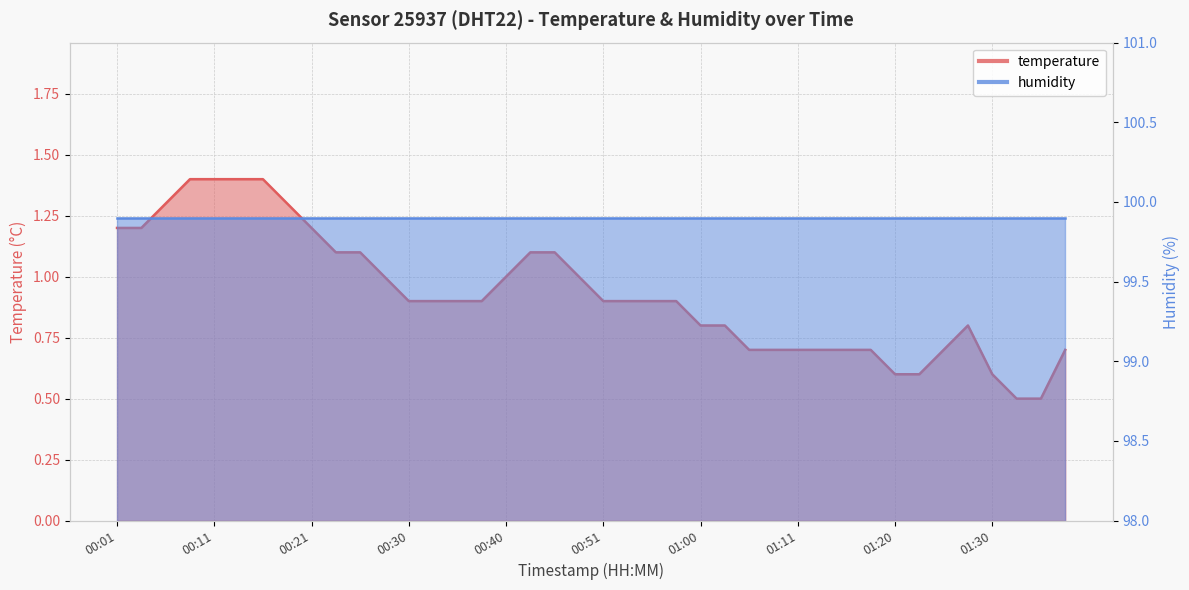

Reading right to left, what are all the values shown in this chart?

01:37=0.7	01:35=0.5	01:33=0.5	01:30=0.6	01:28=0.8	01:25=0.7	01:23=0.6	01:20=0.6	01:18=0.7	01:15=0.7	01:13=0.7	01:11=0.7	01:08=0.7	01:05=0.7	01:03=0.8	01:00=0.8	00:58=0.9	00:55=0.9	00:53=0.9	00:51=0.9	00:48=1.0	00:46=1.1	00:43=1.1	00:40=1.0	00:38=0.9	00:35=0.9	00:33=0.9	00:30=0.9	00:28=1.0	00:26=1.1	00:23=1.1	00:21=1.2	00:18=1.3	00:16=1.4	00:13=1.4	00:11=1.4	00:08=1.4	00:06=1.3	00:03=1.2	00:01=1.2